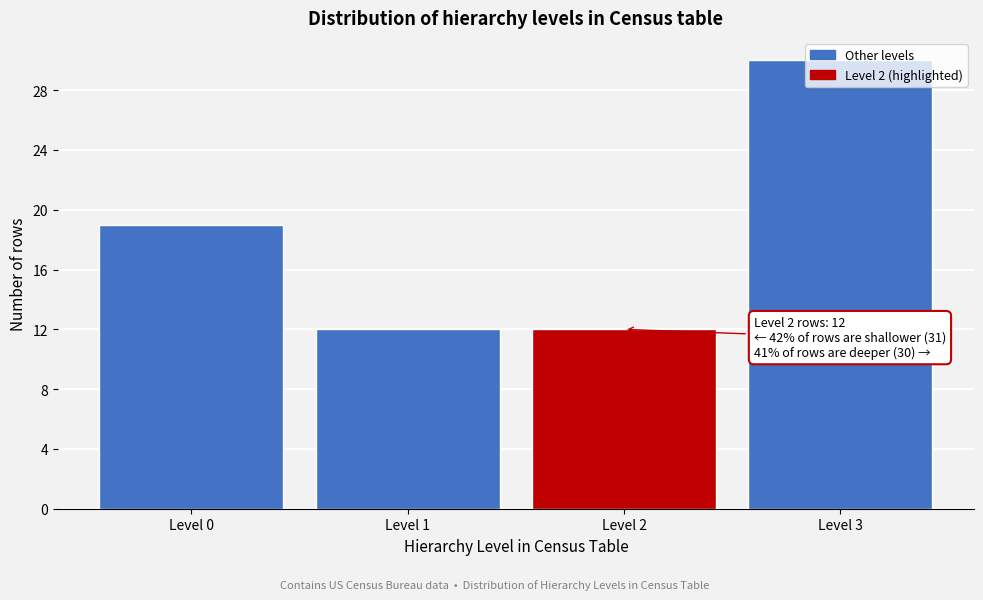

What is the average value?

18